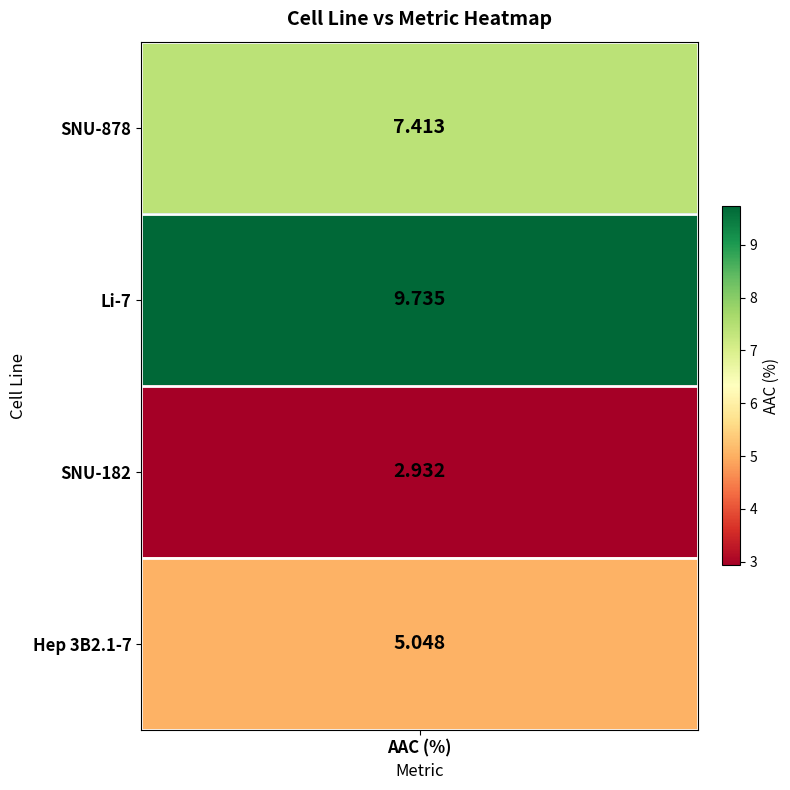

What is the change in value from Li-7 to SNU-182?

-6.8